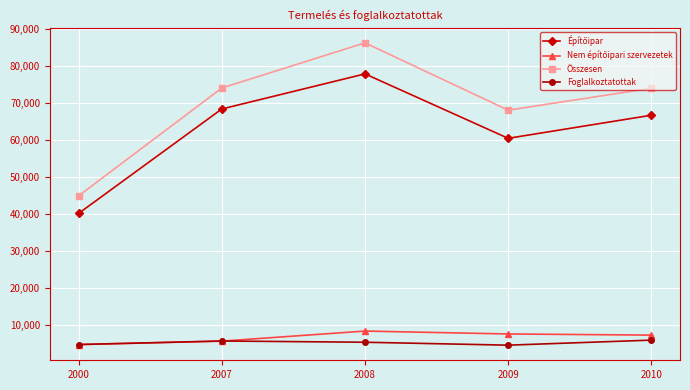

Which category has the highest value across all series?

2008